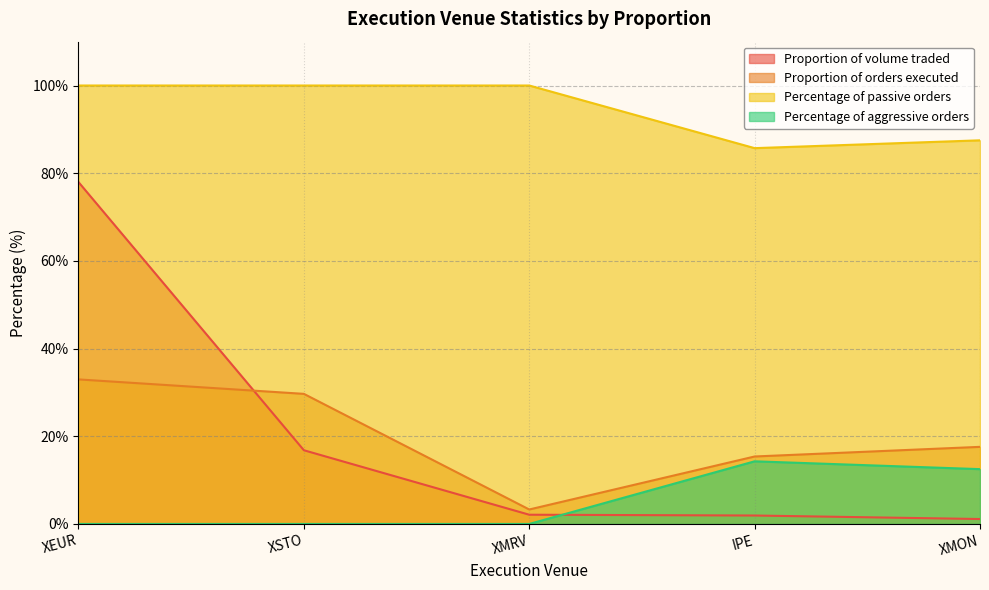

Reading right to left, what are all the values shown in this chart?

Proportion of volume traded: 1.1	1.9	2.1	16.8	78.0
Proportion of orders executed: 17.6	15.4	3.3	29.7	33.0
Percentage of passive orders: 87.5	85.7	100.0	100.0	100.0
Percentage of aggressive orders: 12.5	14.3	0.0	0.0	0.0